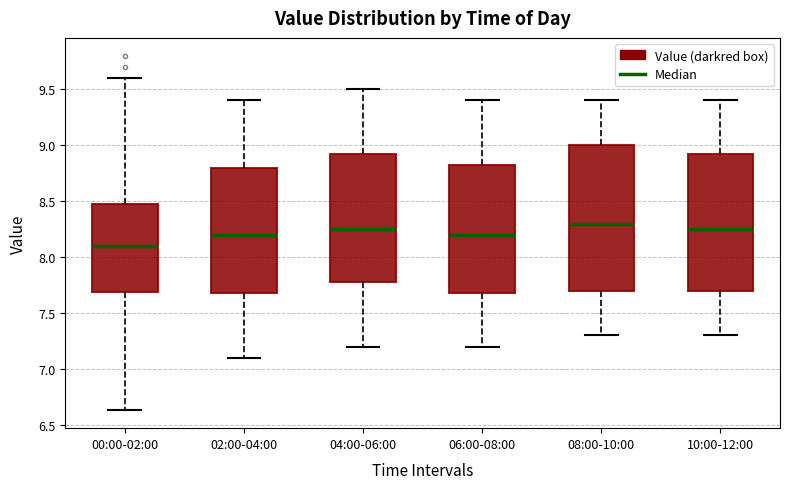

Where is the upper edge of the box for 06:00-08:00 on the y-axis? The values are not printed on the chart, so give them approximately, as read against the axis.

8.85